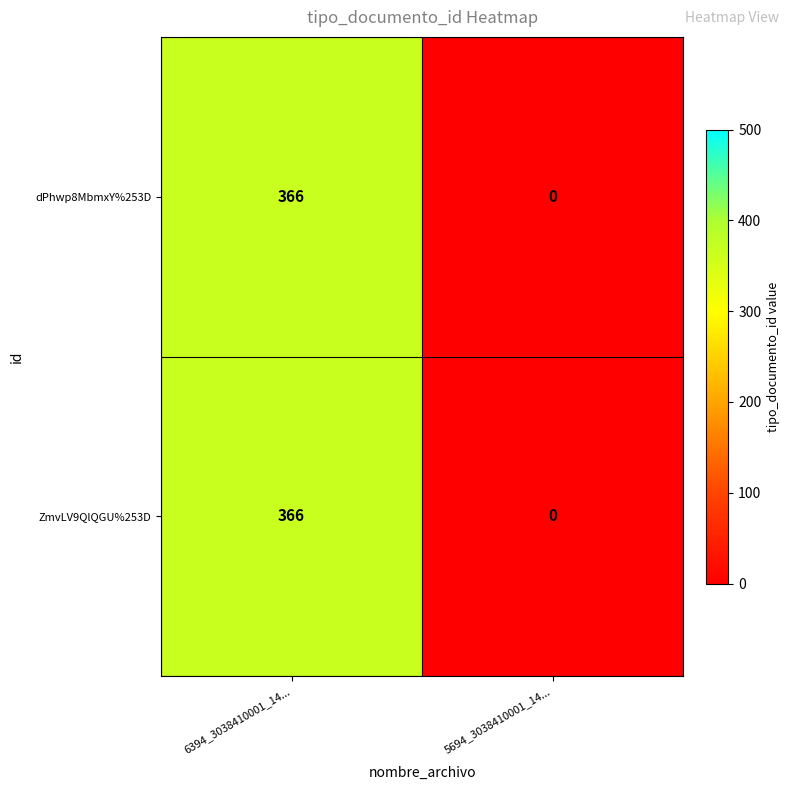

What is the approximate value of dPhwp8MbmxY%253D at 6394_3038410001_14...?

366